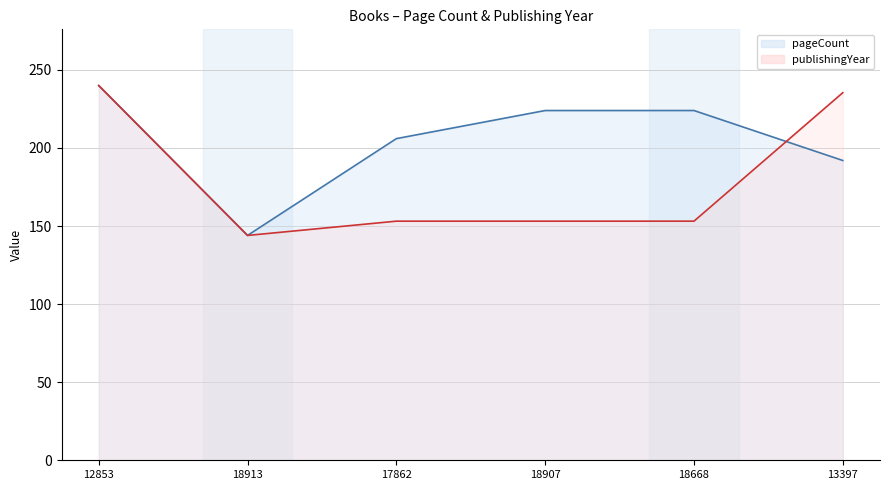

What are all the series names shown in the legend?

pageCount, publishingYear